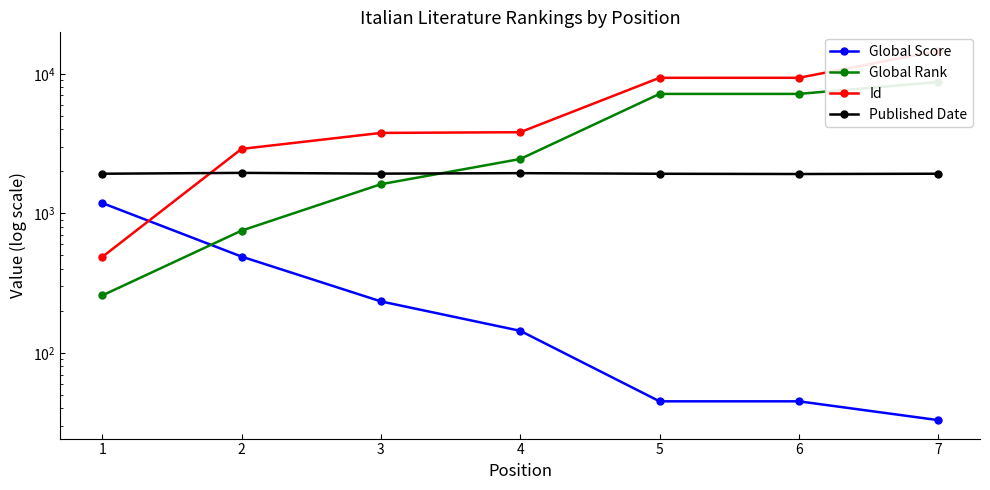

Is this an area chart (filled region under the line)?

No